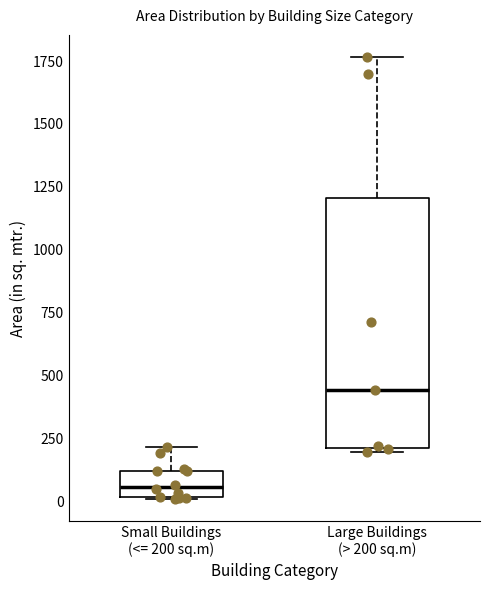

Reading left to right, read every box against the y-axis: the position of its median line, the range the box covers, and the ends of its whiskers. The values are not printed on the chart, so give them approximately, as read against the axis.

Small Buildings (<= 200 sq.m): median 50, box 0 to 100, whiskers 0 to 200
Large Buildings (> 200 sq.m): median 450, box 200 to 1200, whiskers 200 (just below the box's lower edge) to 1750